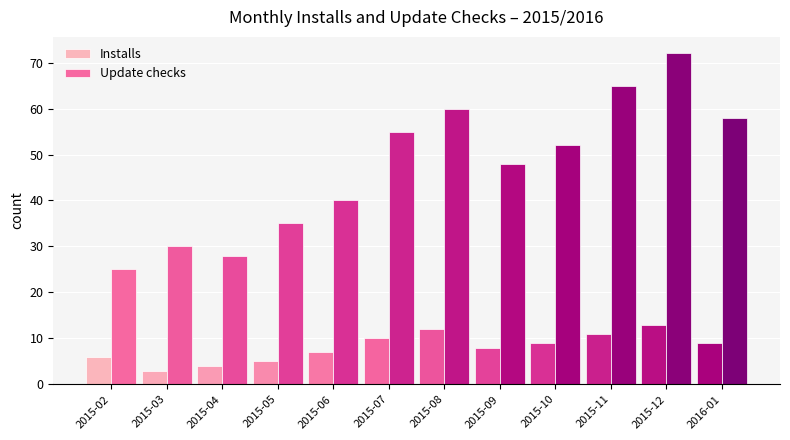

Is the value of Installs at 2015-12 greater than the value of Update checks at 2015-05?

No